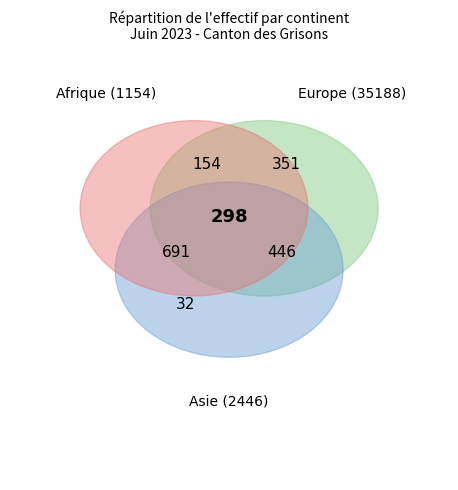

To the nearest percent, what is the average slice percentage?

20%